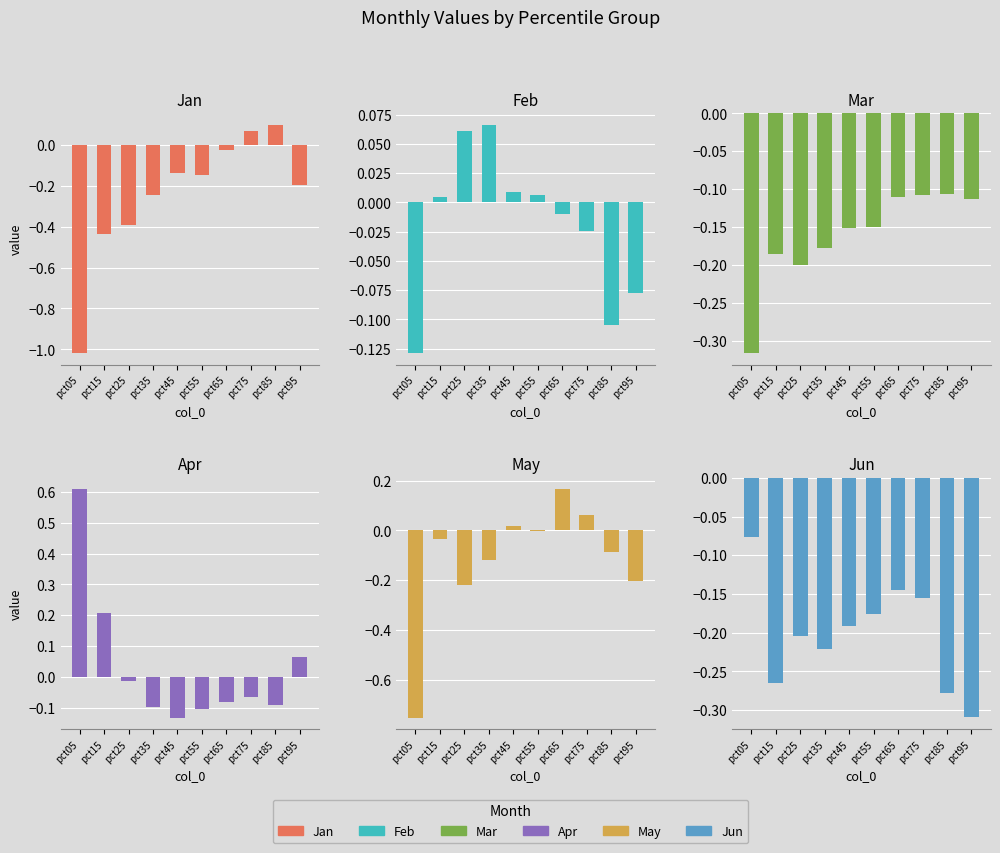

At which category is the sum across all series the highest?

pct65